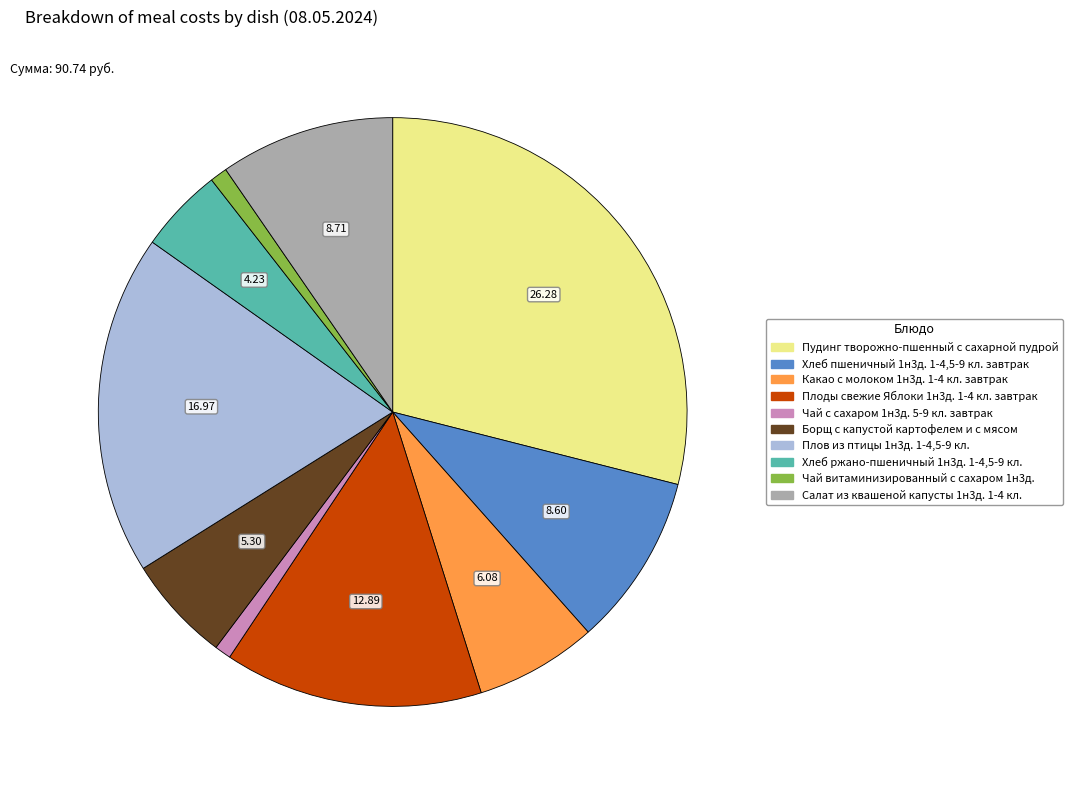

True or false: Салат из квашеной капусты 1н3д. 1-4 кл. accounts for 10% of the total.

True